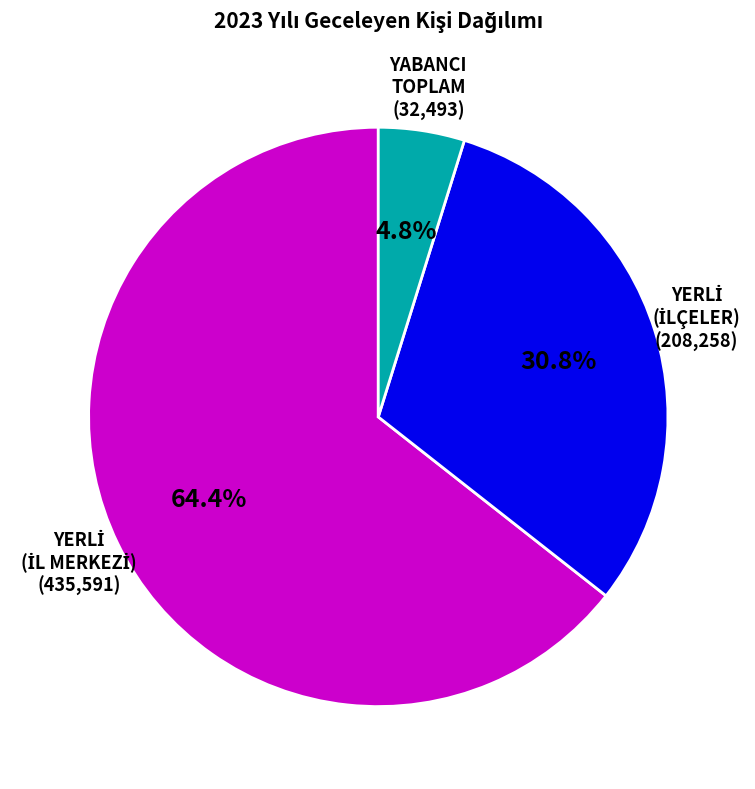

How many segments does this pie chart have?

3